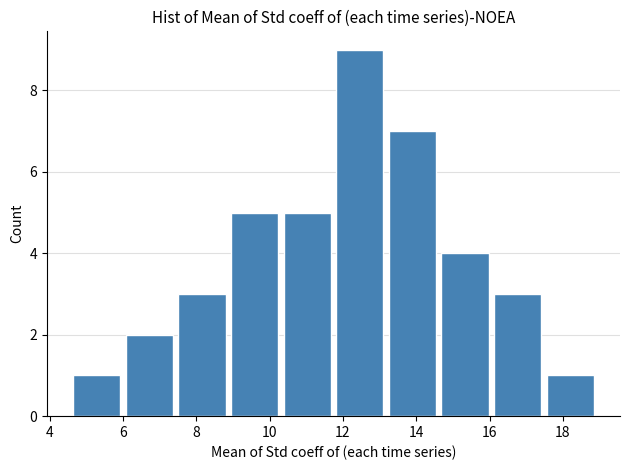

What is the height of the bar covering 17.4 to 19.0 on the x-axis? Neither the bar edges nor the heights are printed on the chart, so give them approximately, as read against the axes.

1